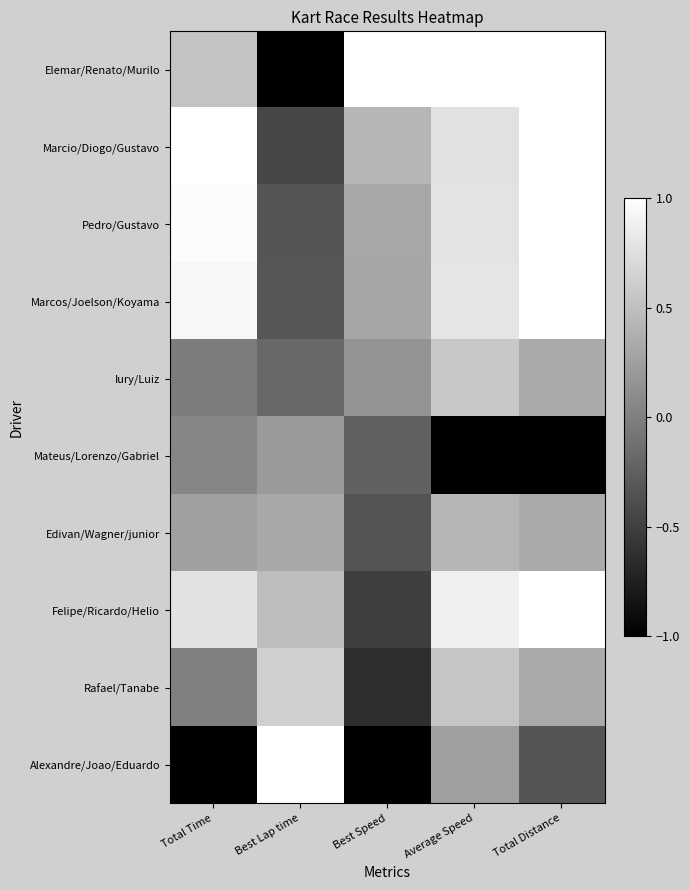

Which category has the highest value across all series?

Best Speed